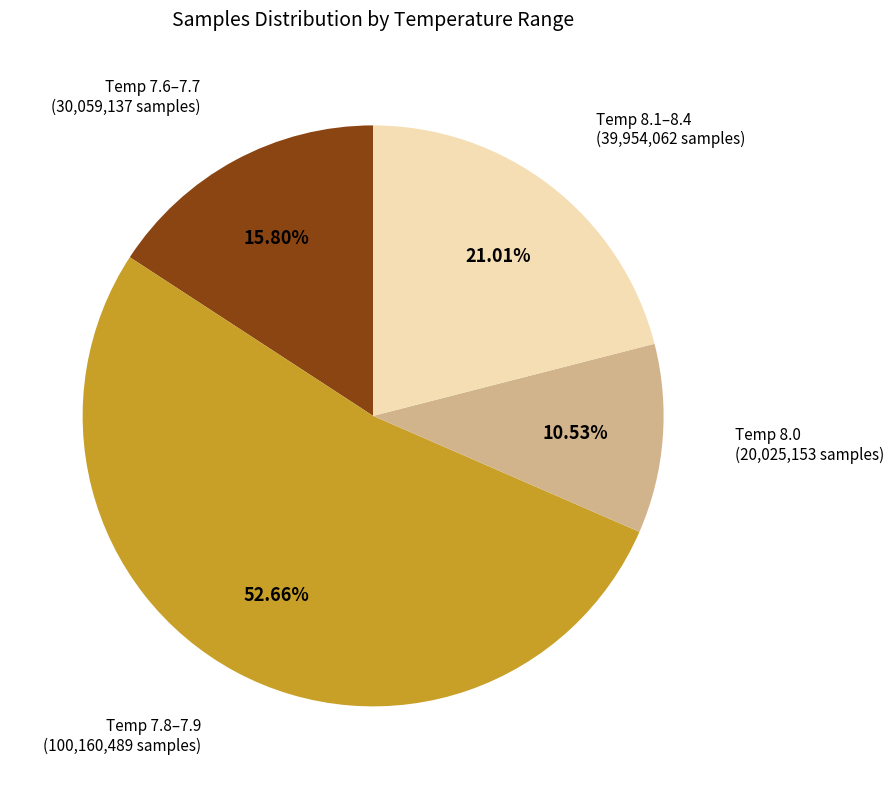

Does any single category account for the majority?

Yes